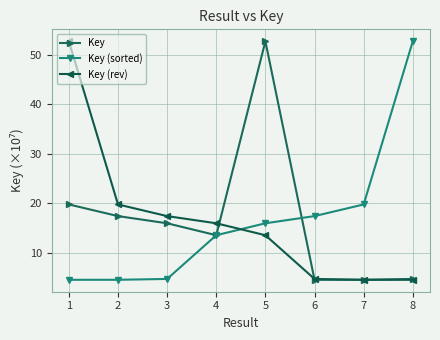

Is the value of Key (rev) at 3 greater than the value of Key (sorted) at 2?

Yes